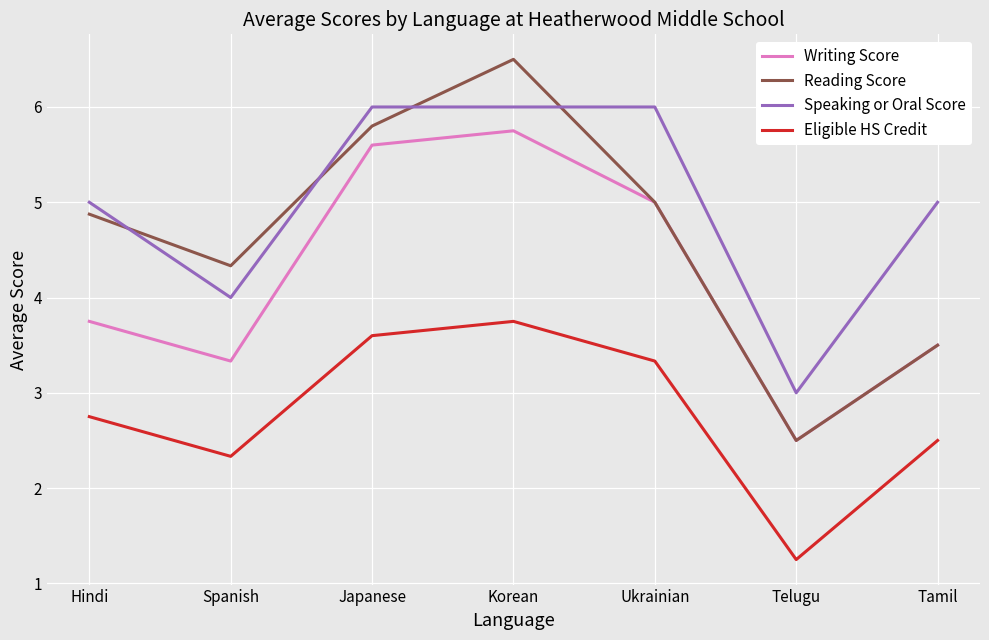

What position from the left is Japanese?

3